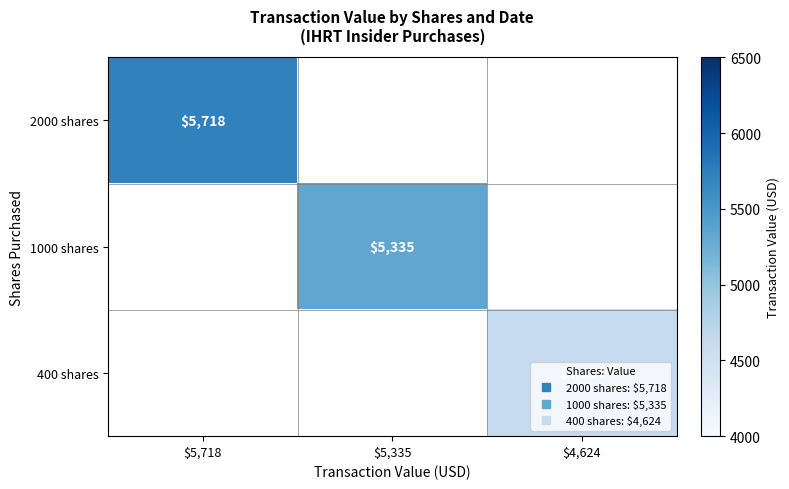

True or false: 400 shares has a value of 4624.0 at $4,624.

True